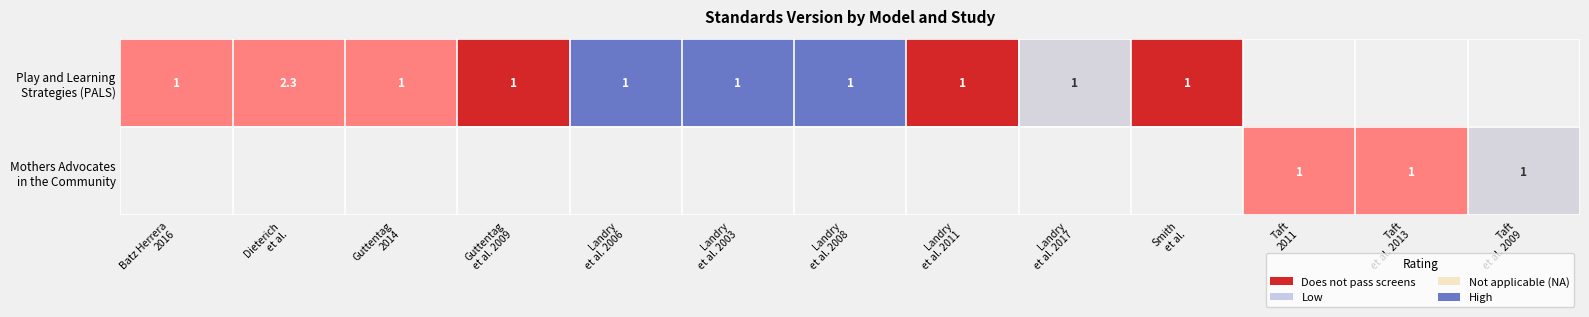

Rank the series by their average value, from lowest to highest.

Play and Learning Strategies (PALS), Mothers Advocates in the Community